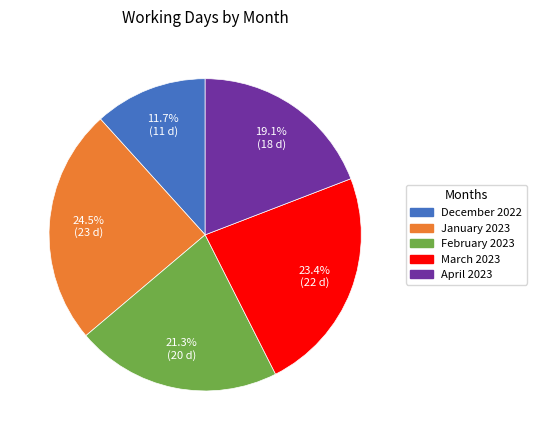

The April 2023 slice represents 10% of the pie. True or false?

False